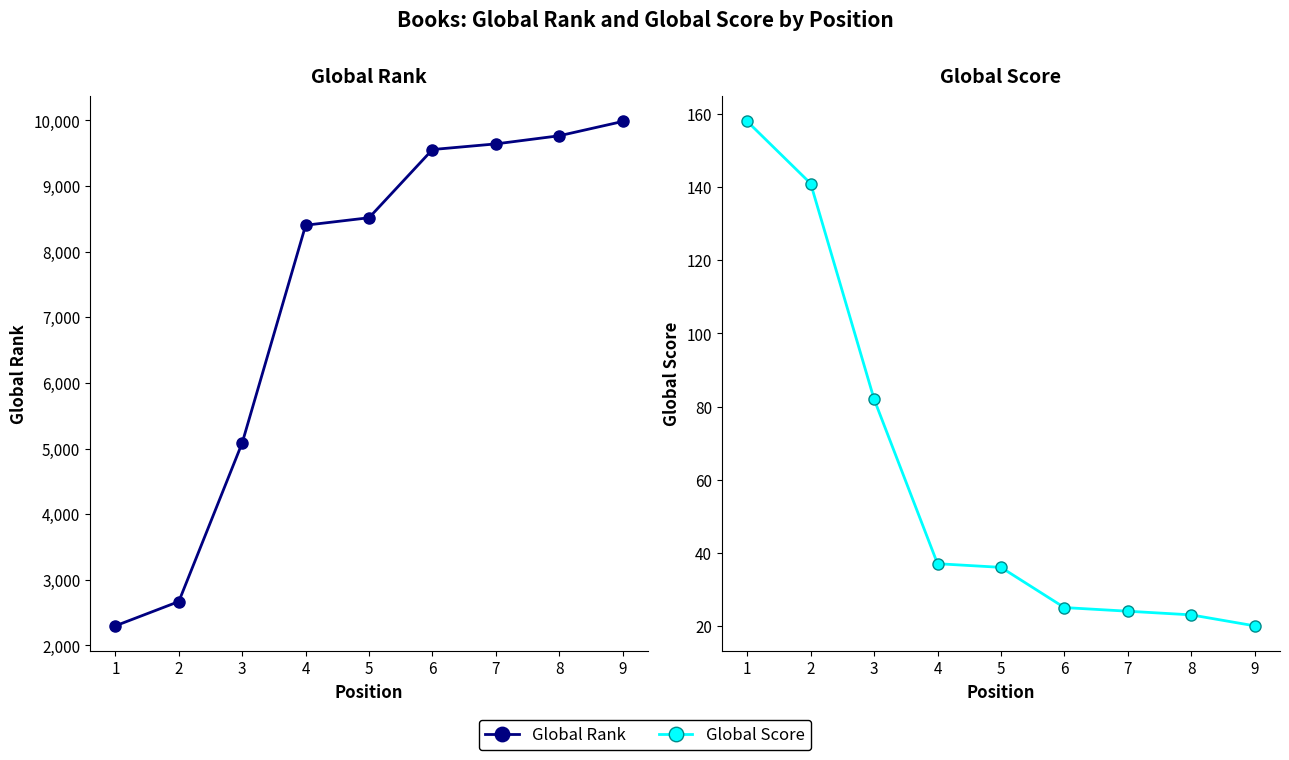

What value does the Global Rank series have at 7, to the nearest 100?

9600